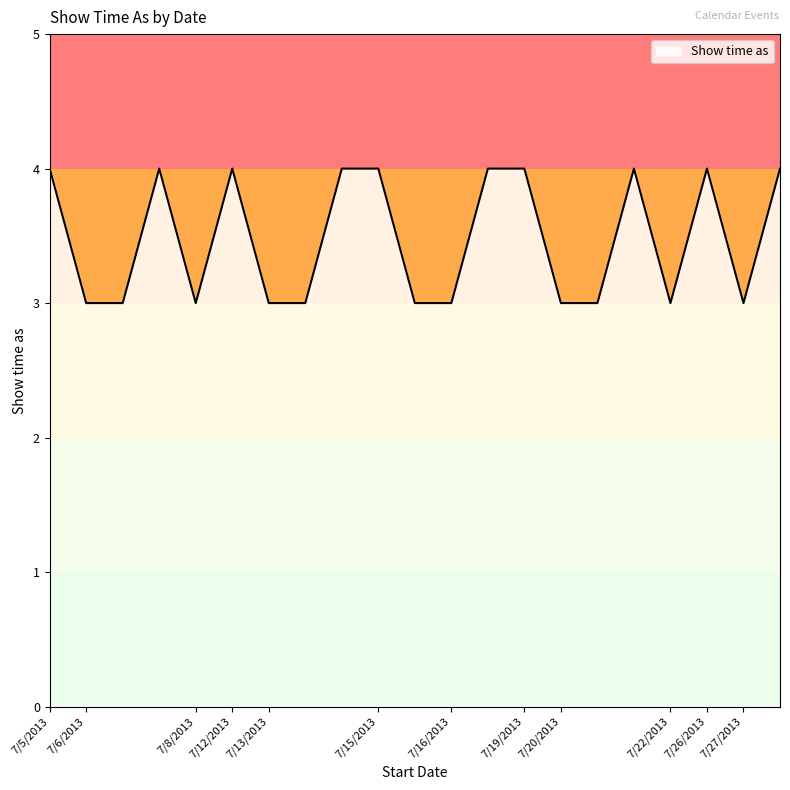

What is the greatest value displayed?

4